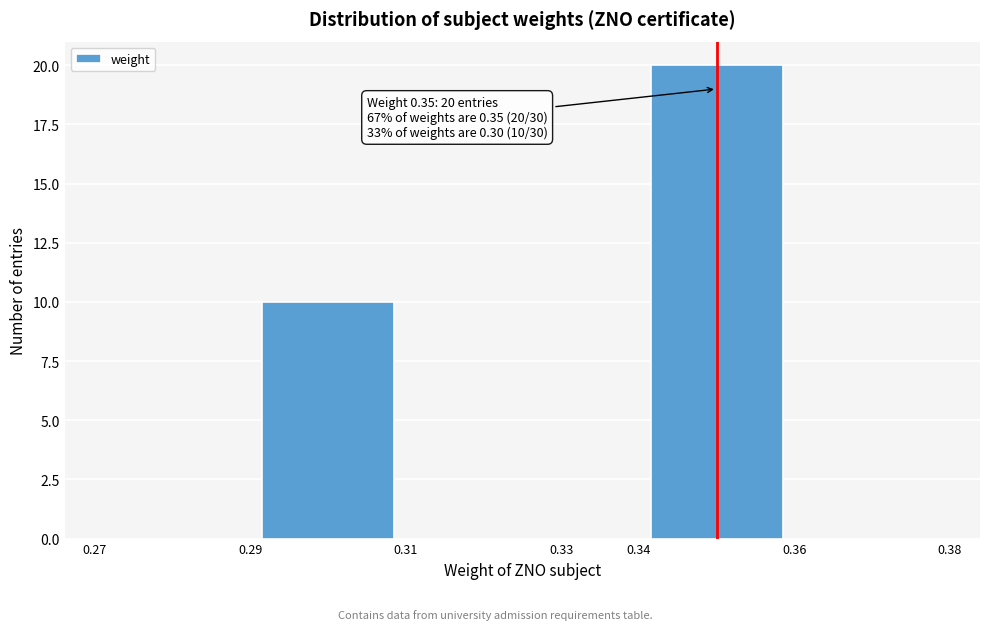

Which range on the x-axis has the tallest bar?

0.34 to 0.36